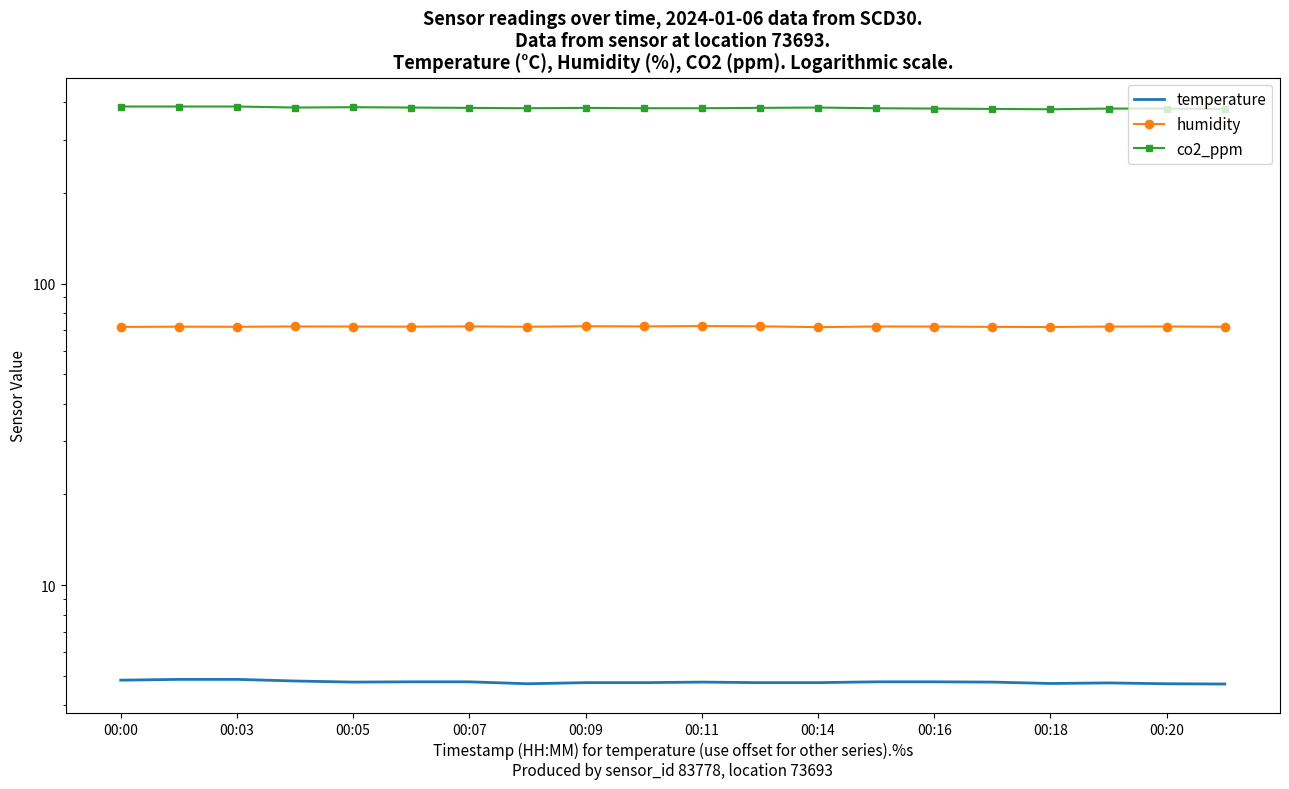

What is the difference between the maximum and minimum values in the humidity series?

0.6